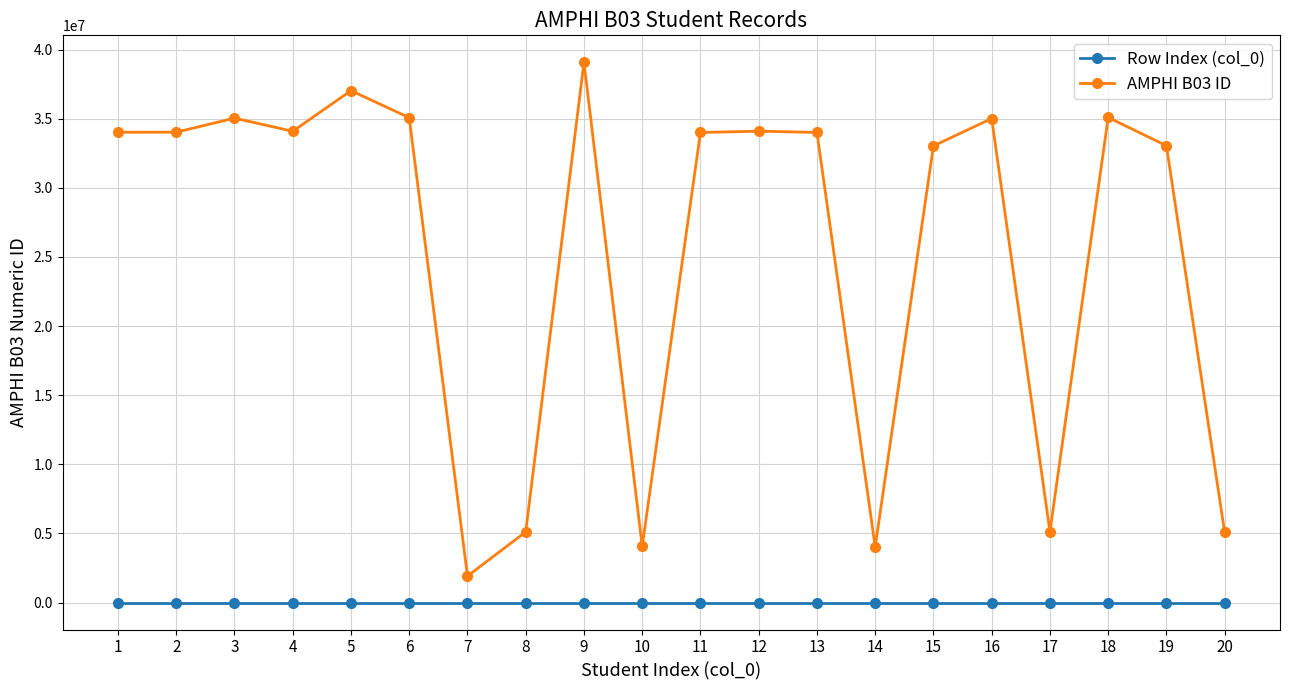

What is the approximate value of AMPHI B03 ID at 13, to the nearest 100?

34005700